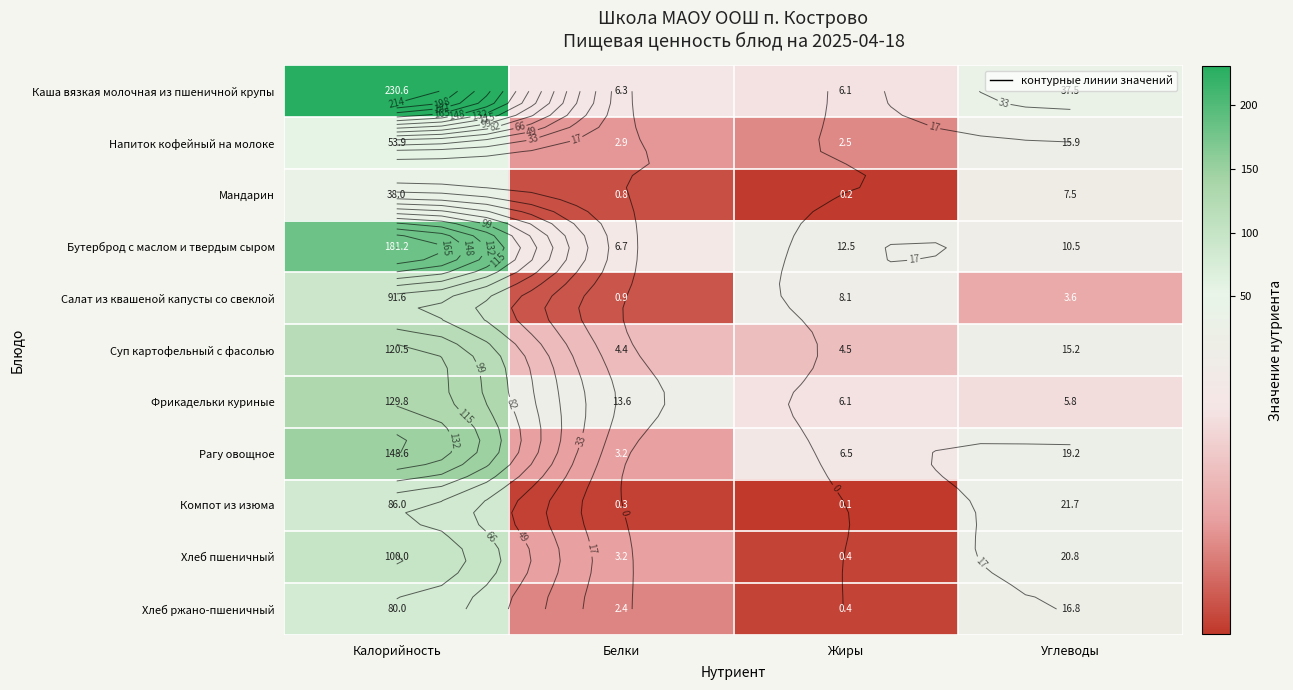

Read the Мандарин value at Калорийность.

38.0